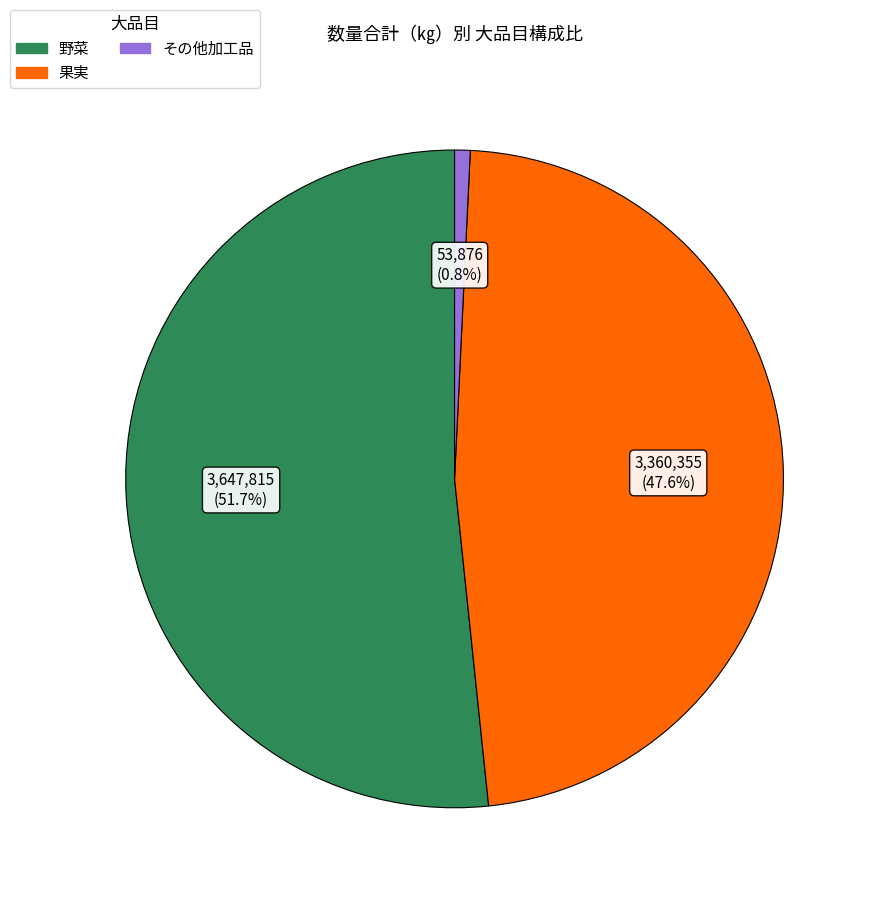

Does 野菜 represent more than half of the total?

Yes